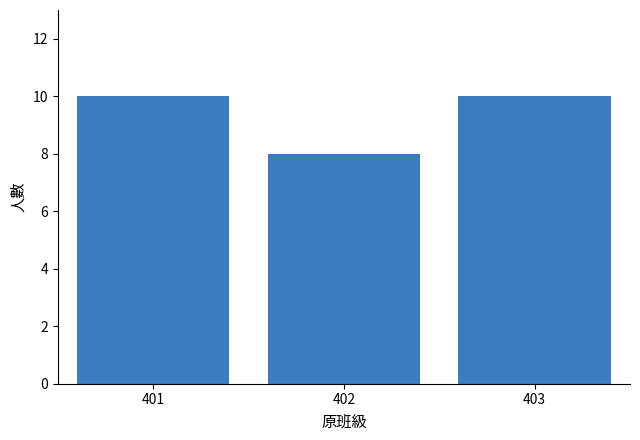

Reading left to right, list every bar in this chart as the range it spans on the x-axis followed by its height. The values are not printed on the chart, so give them approximately, as read against the axis.

400.5 to 401.5: 10
401.5 to 402.5: 8
402.5 to 403.5: 10